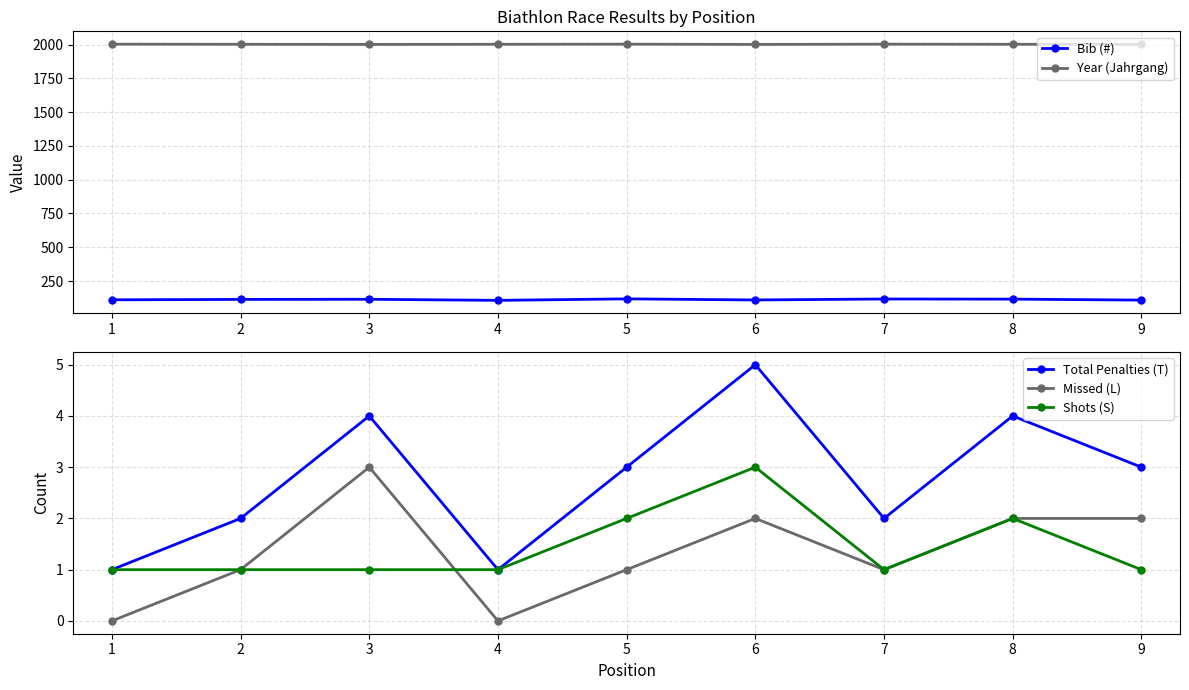

Does the chart have visible grid lines?

Yes